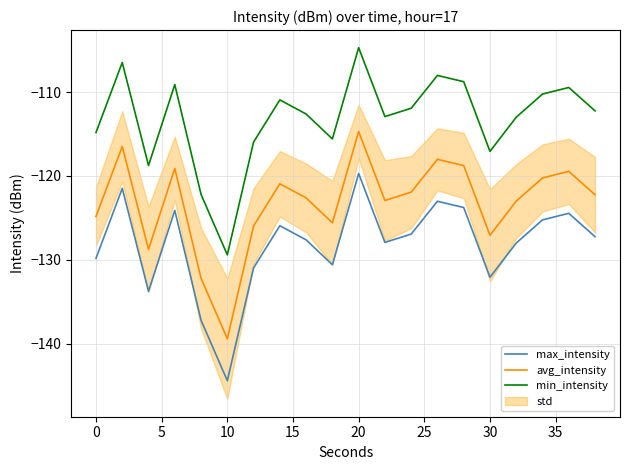

True or false: avg_intensity and min_intensity cross at least once.

False